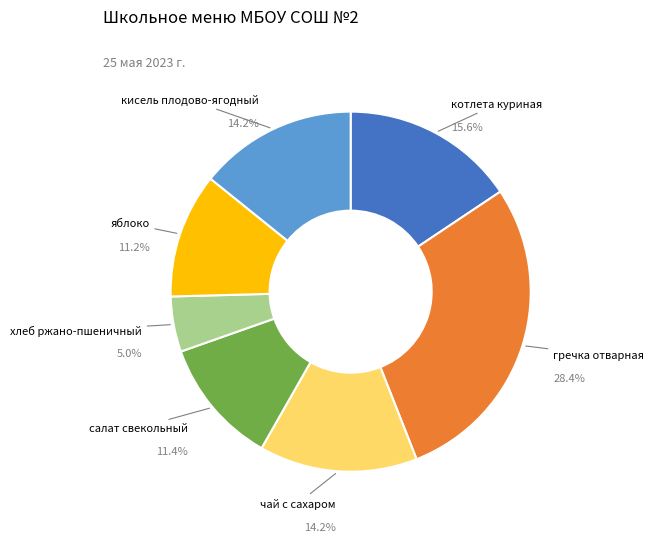

Is there a majority slice in this chart?

No